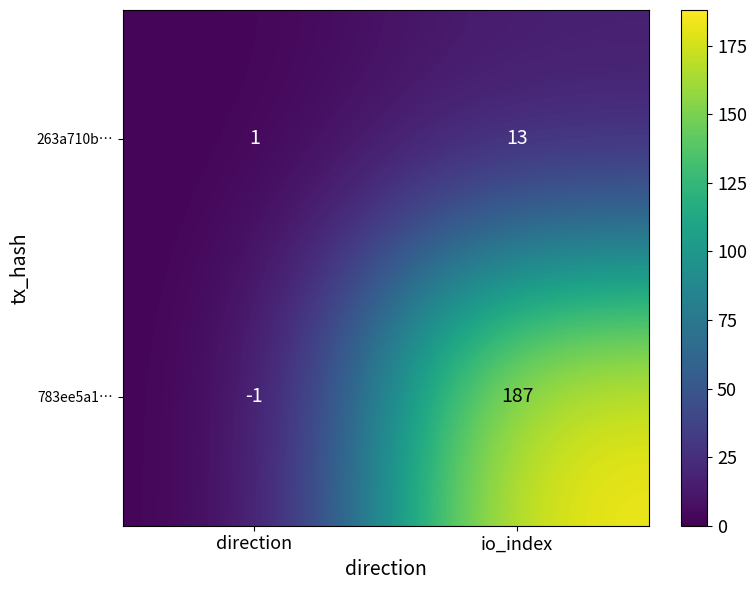

Reading left to right, transcribe all the data shown in this chart.

263a710b…: 1	13
783ee5a1…: -1	187